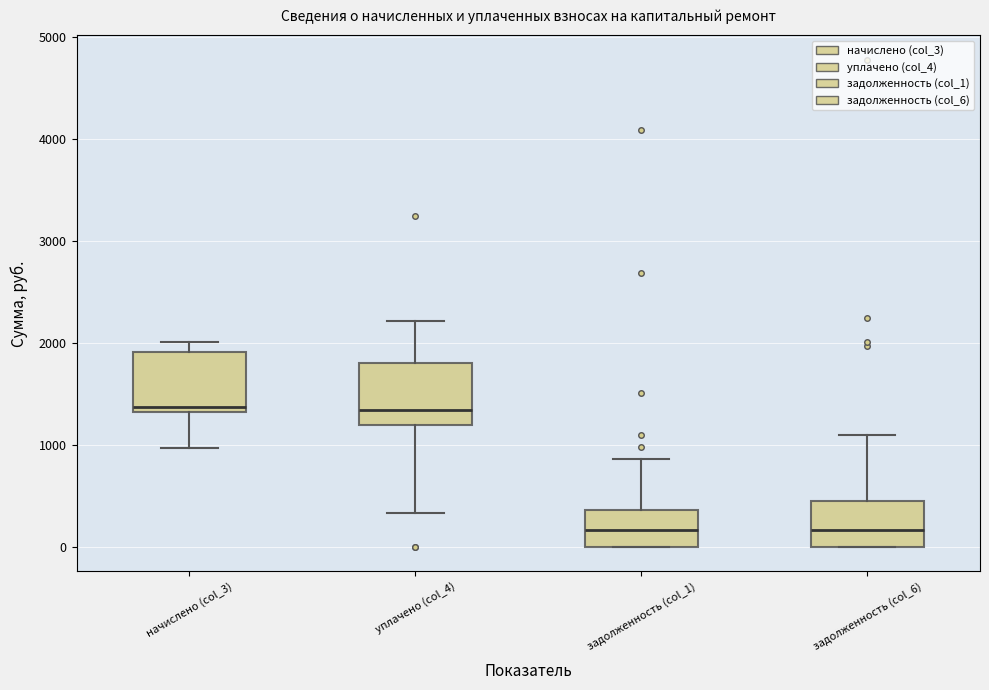

Reading left to right, transcribe this box plot: for each box, give where its median line is, the range the box spans, and where its two whiskers end, as read against the y-axis. The values are not printed on the chart, so give them approximately, as read against the axis.

начислено (col_3): median 1400, box 1300 to 1900, whiskers 1000 to 2000
уплачено (col_4): median 1300, box 1200 to 1800, whiskers 300 to 2200
задолженность (col_1): median 200, box 0 to 400, whiskers 0 to 900
задолженность (col_6): median 200, box 0 to 500, whiskers 0 to 1100